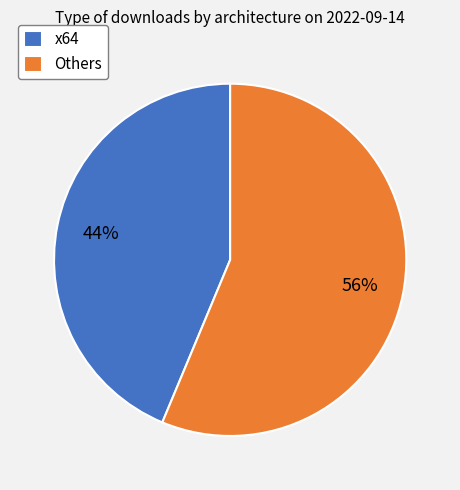

Is the sum of Others and x64 greater than half?

Yes